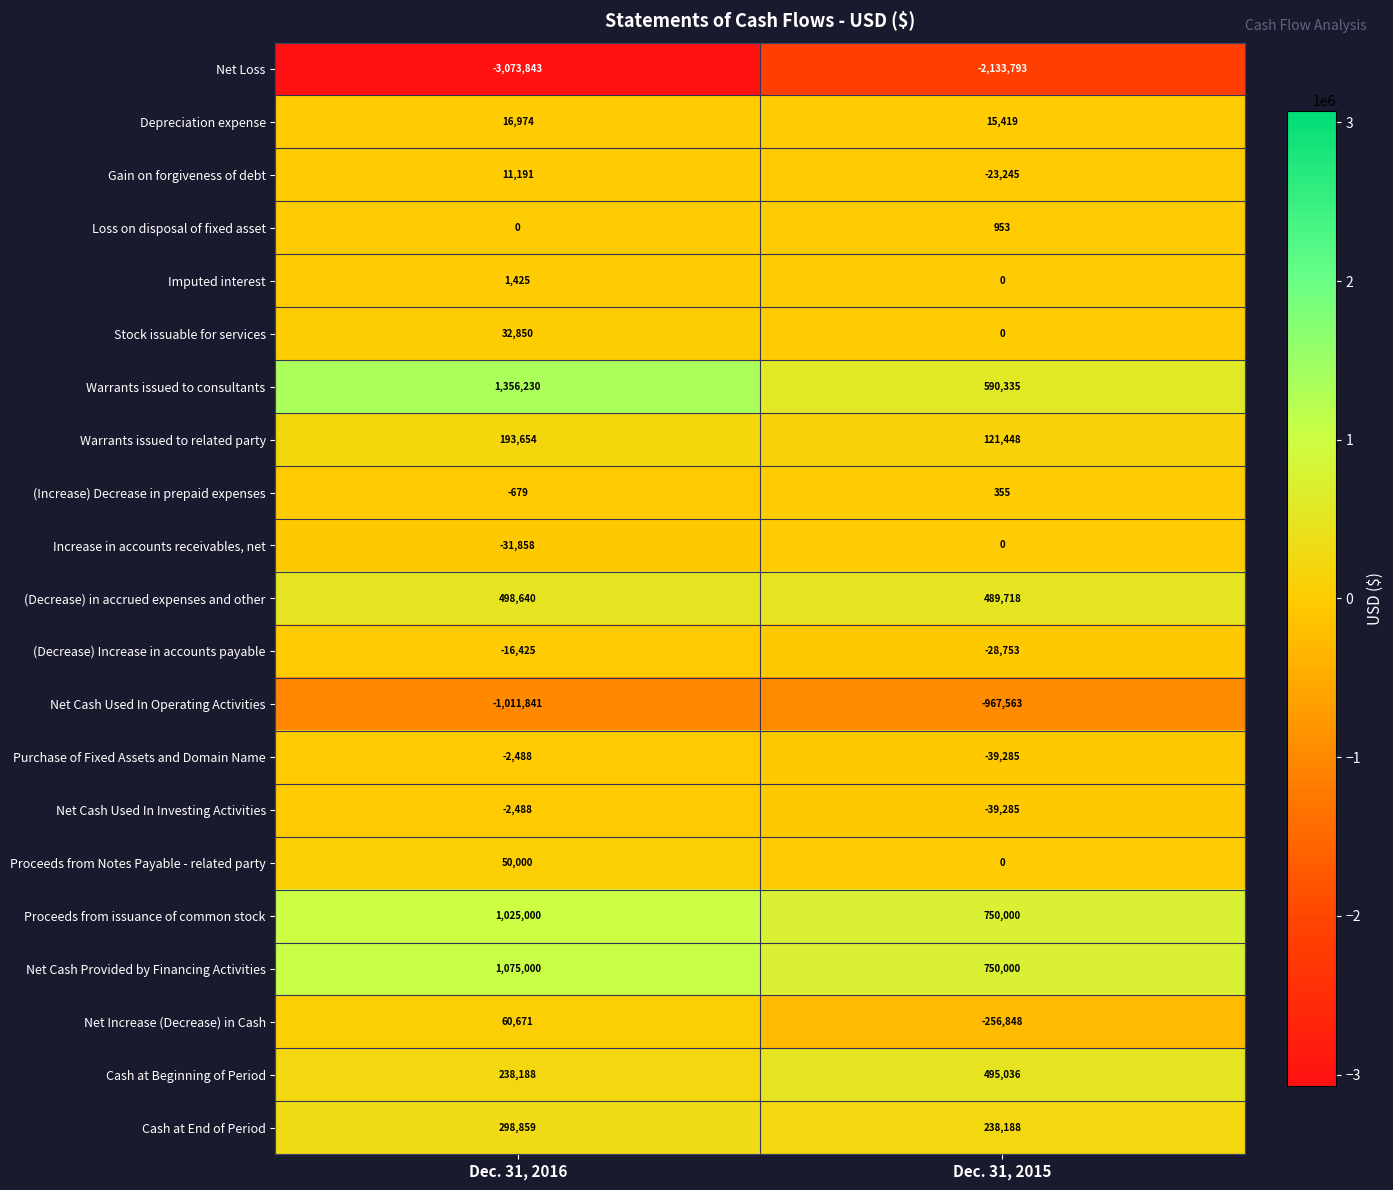

Where is Cash at End of Period nearest to the value 268523?

Dec. 31, 2015